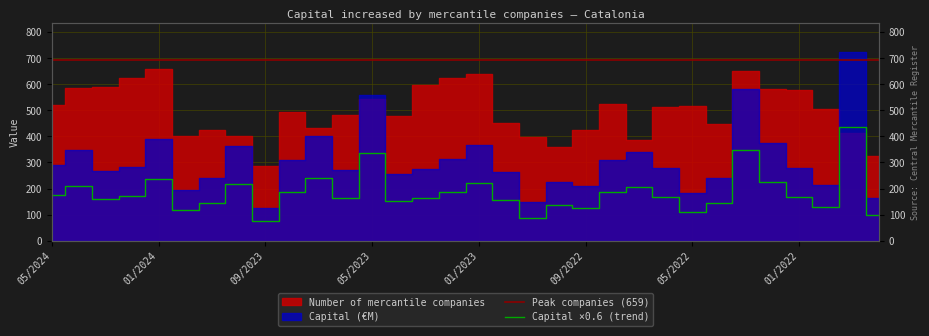

Count the number of categories in the chart.

32